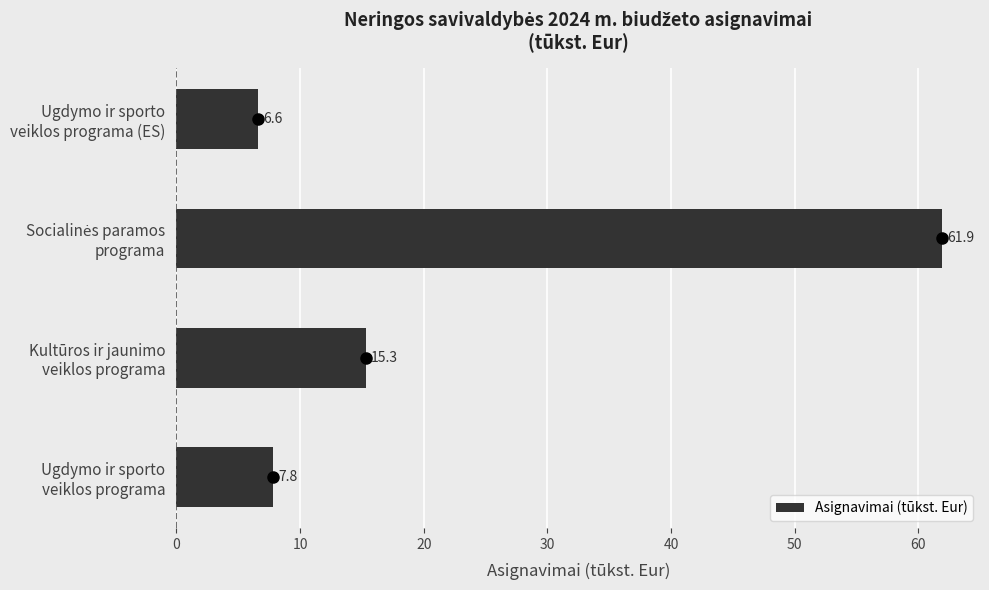

Does the chart contain stacked bars?

No